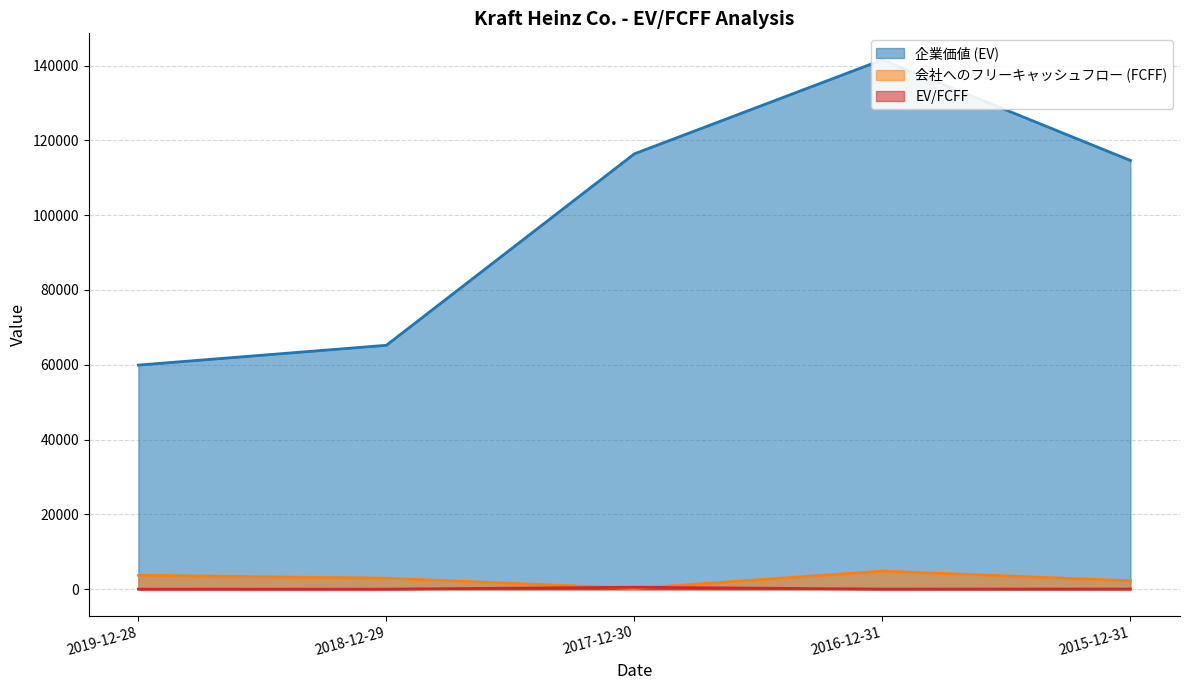

Which category has the highest value across all series?

2016-12-31